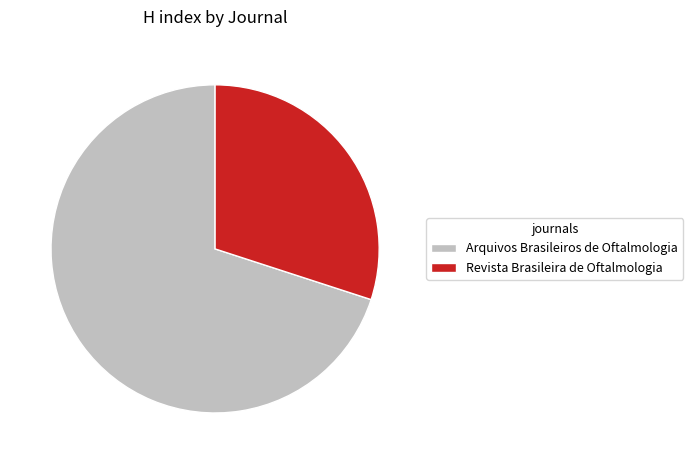

Which has a higher value, Arquivos Brasileiros de Oftalmologia or Revista Brasileira de Oftalmologia?

Arquivos Brasileiros de Oftalmologia